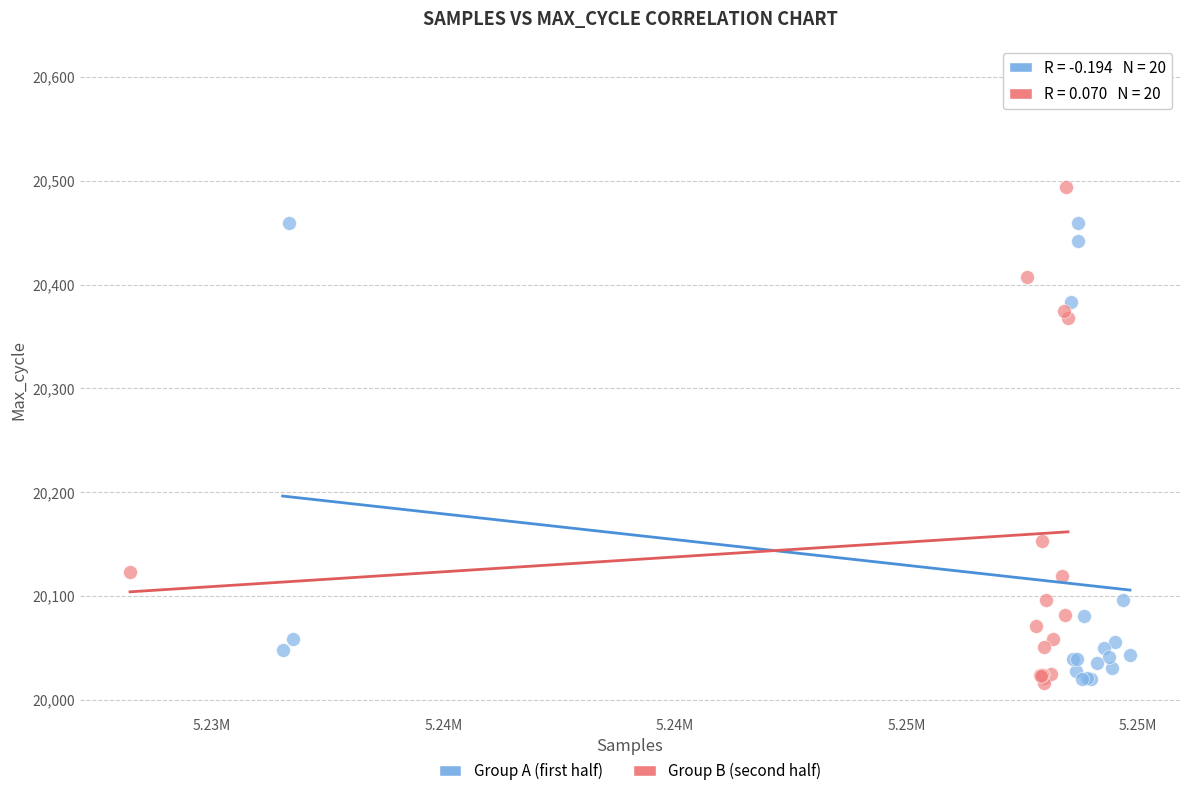

Which series has the widest spread of Y values?

Group B (second half)